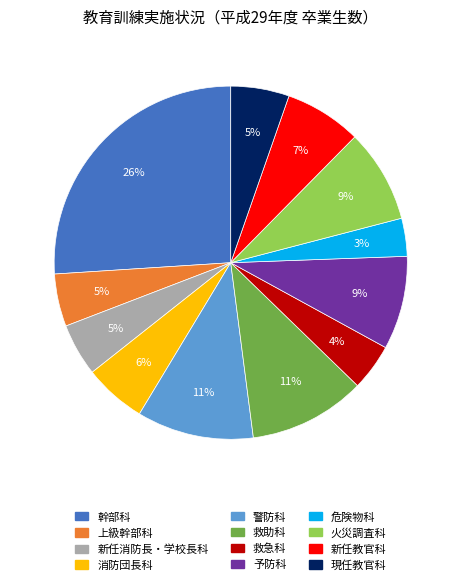

Is 救助科 the majority of the pie?

No